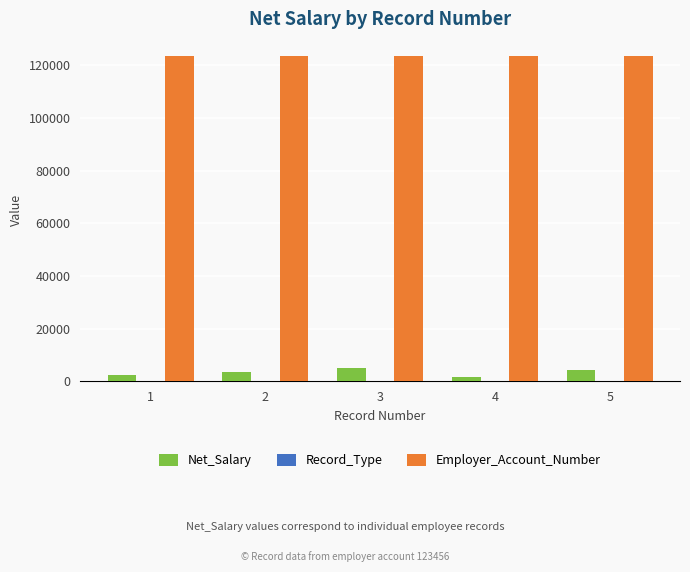

Which series has the largest total across all categories?

Employer_Account_Number